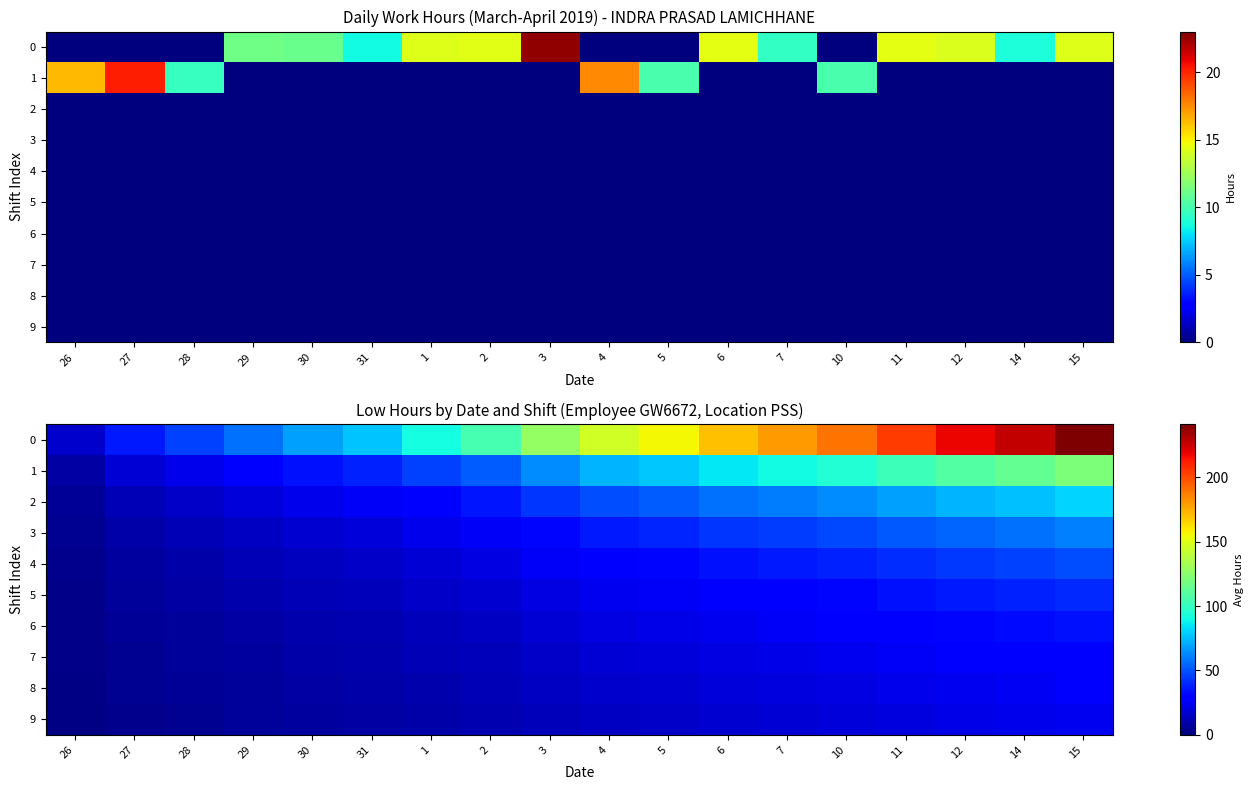

Read the 1 value at 3.

64.0